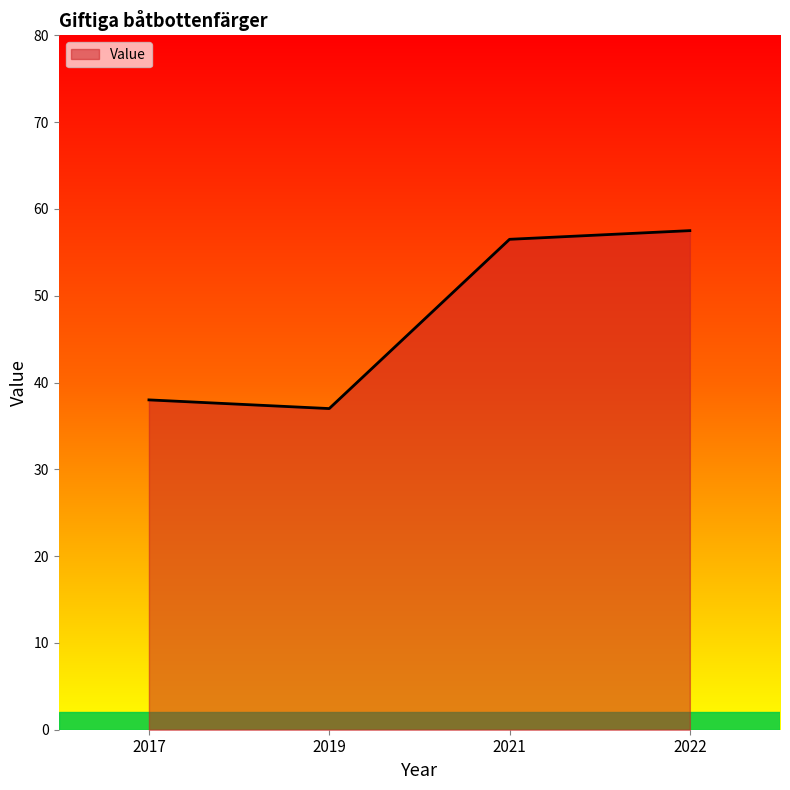

List the labels in order of value, largest first.

2022, 2021, 2017, 2019